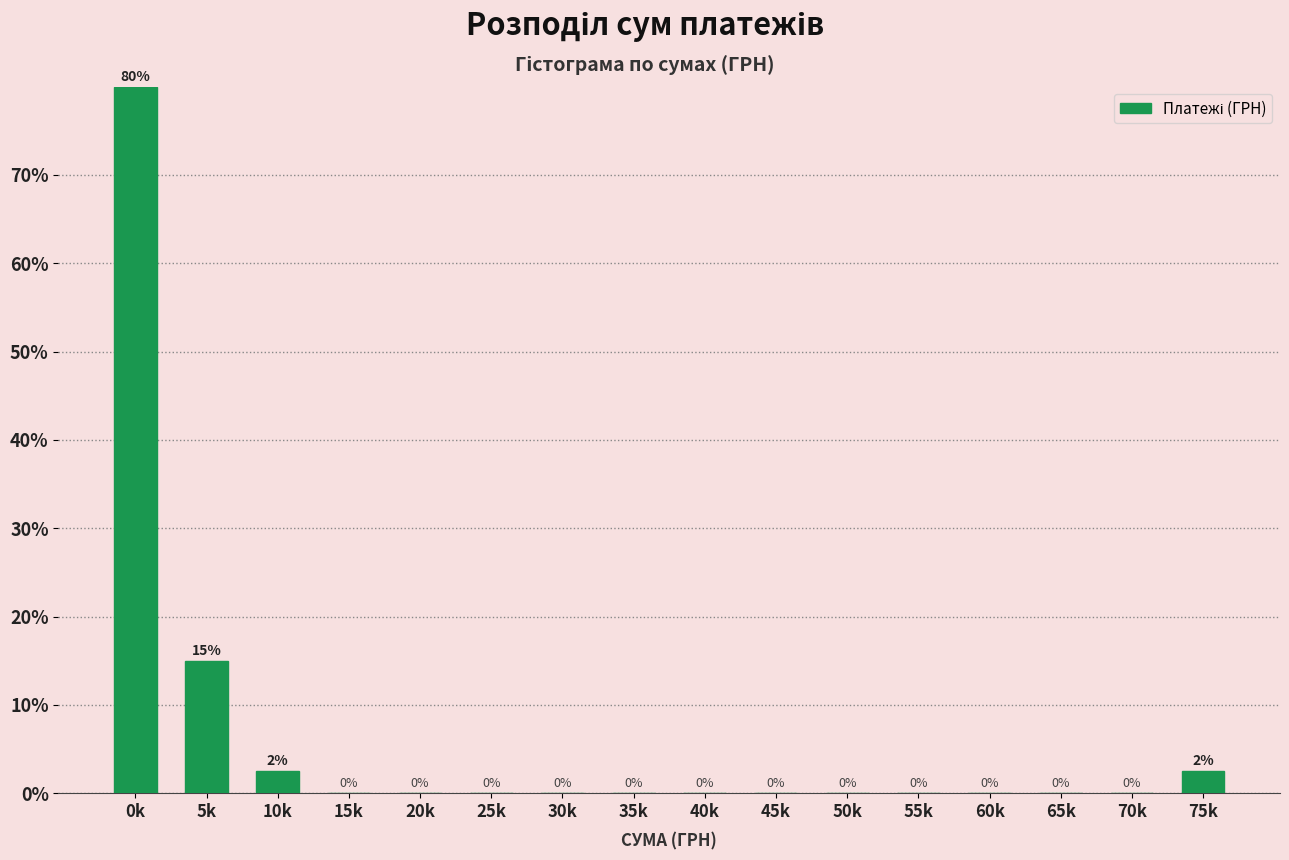

Between 30k and 75k, which is larger?

75k